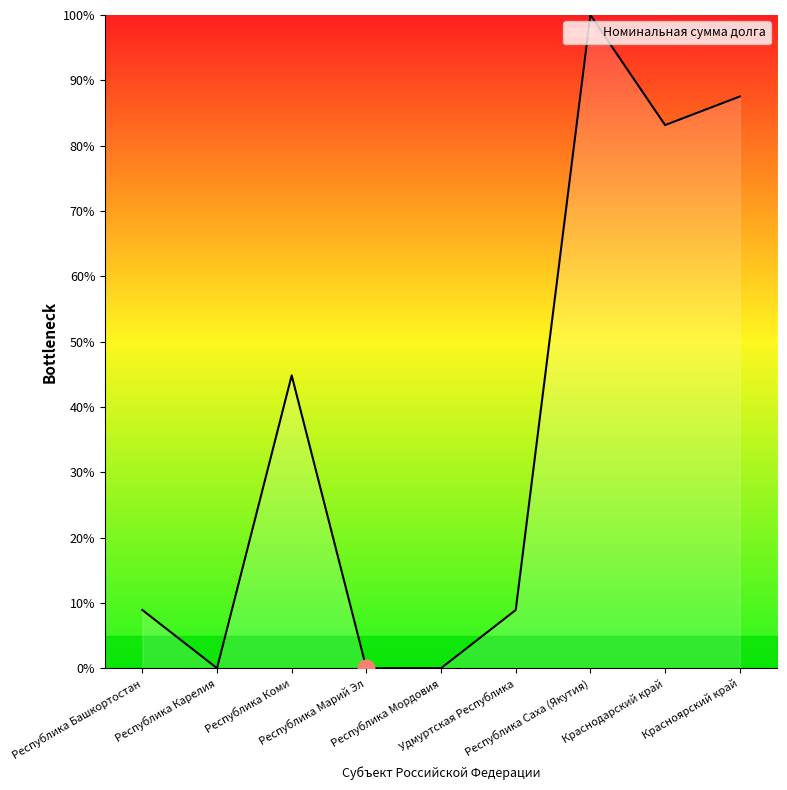

What is the difference between the maximum and minimum values?

100.0